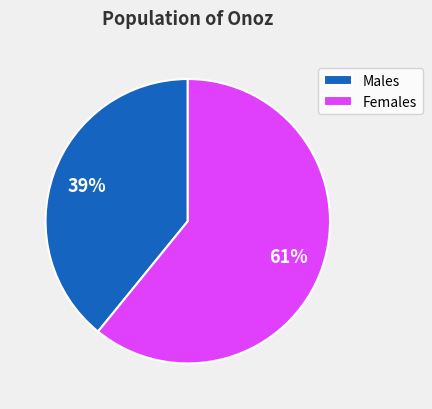

Do Females and Males together represent more than half of the pie?

Yes